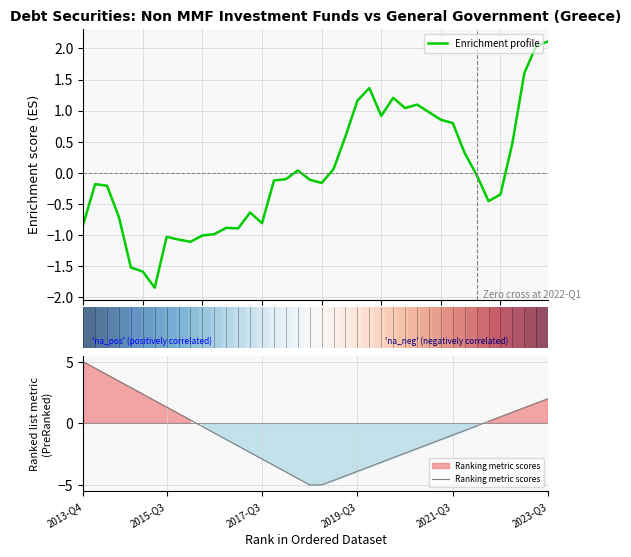

Where does the Ranking metric scores series first go above 0?

2013-Q4